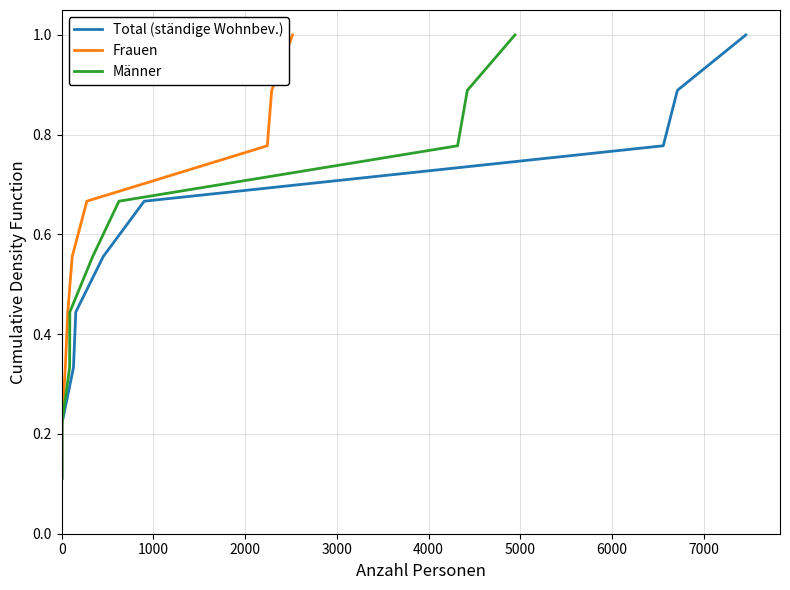

What is the difference between the second highest and minimum values in the Total (ständige Wohnbev.) series?

0.8